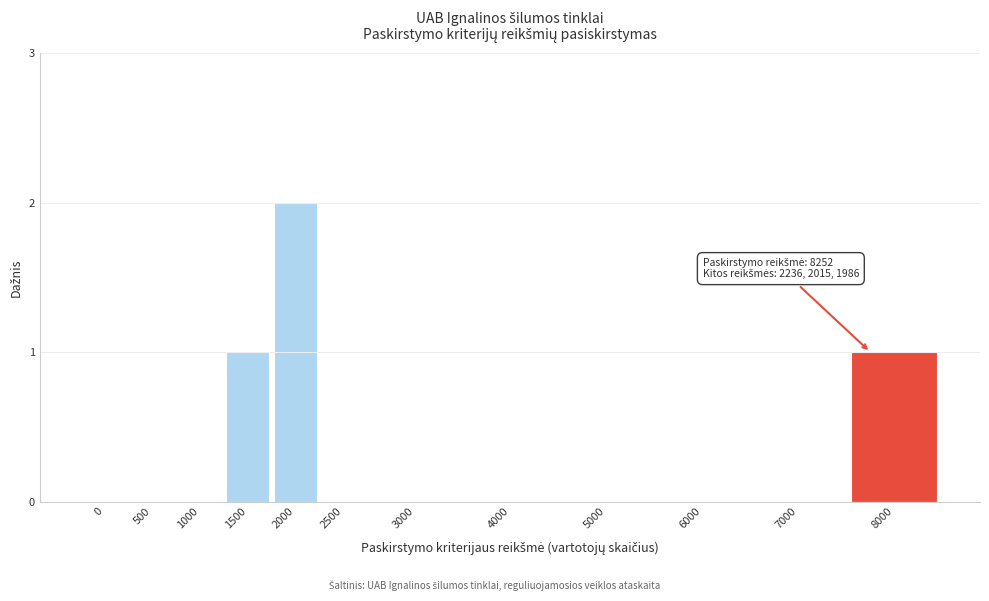

Reading right to left, what are all the values shown in this chart?

8000=1	7000=0	6000=0	5000=0	4000=0	3000=0	2500=0	2000=2	1500=1	1000=0	500=0	0=0